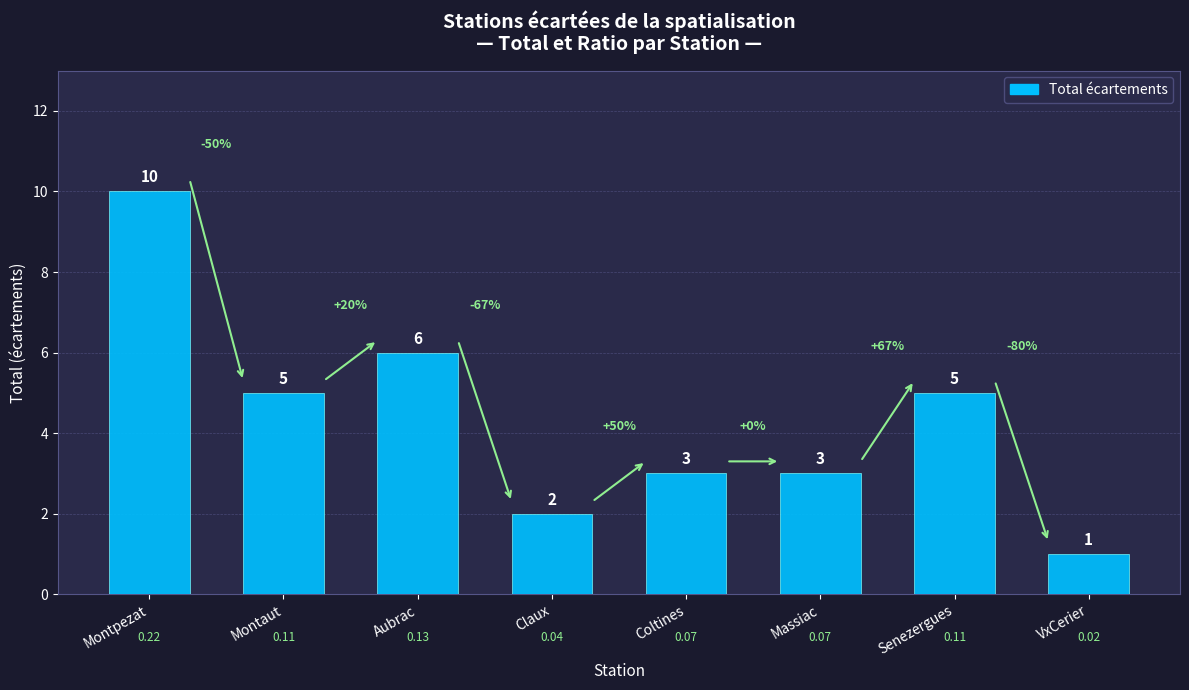

What is the greatest value displayed?

10